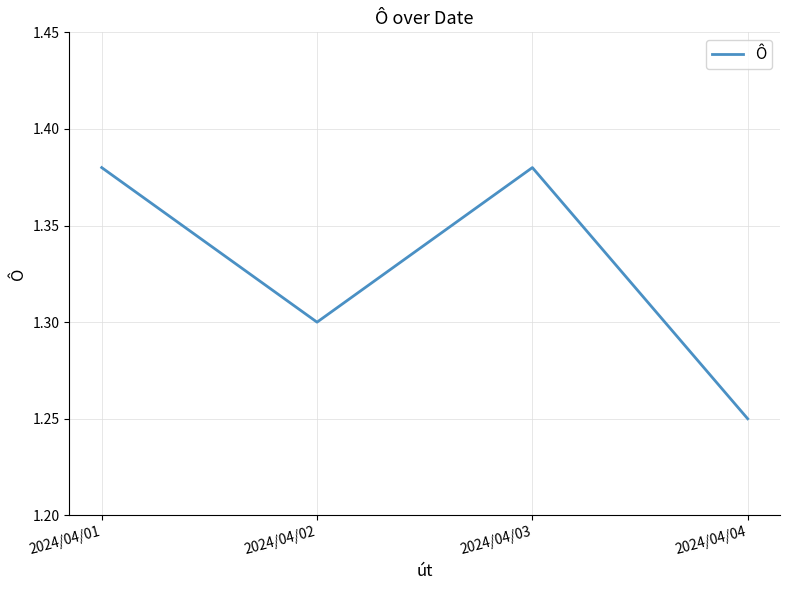

How many interior local valleys (lower than both neighbors) does the data have?

1